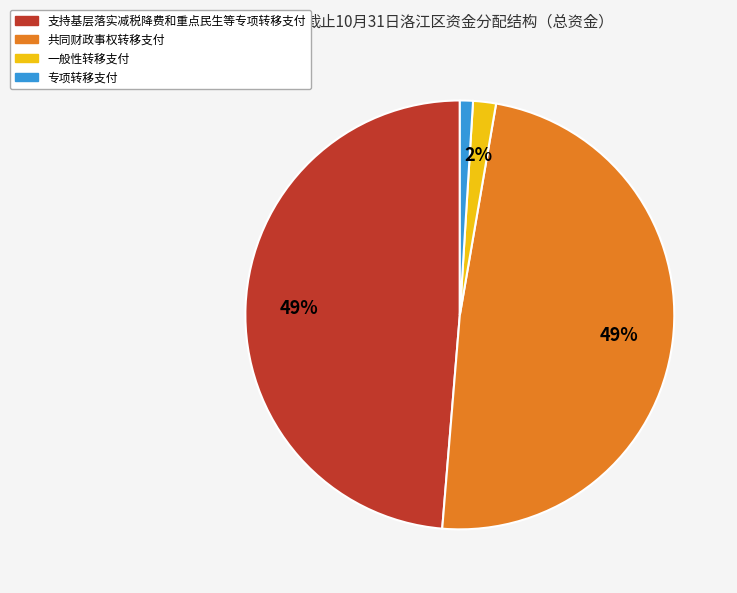

To the nearest percent, what is the combined percentage of 支持基层落实减税降费和重点民生等专项转移支付 and 一般性转移支付?

50%